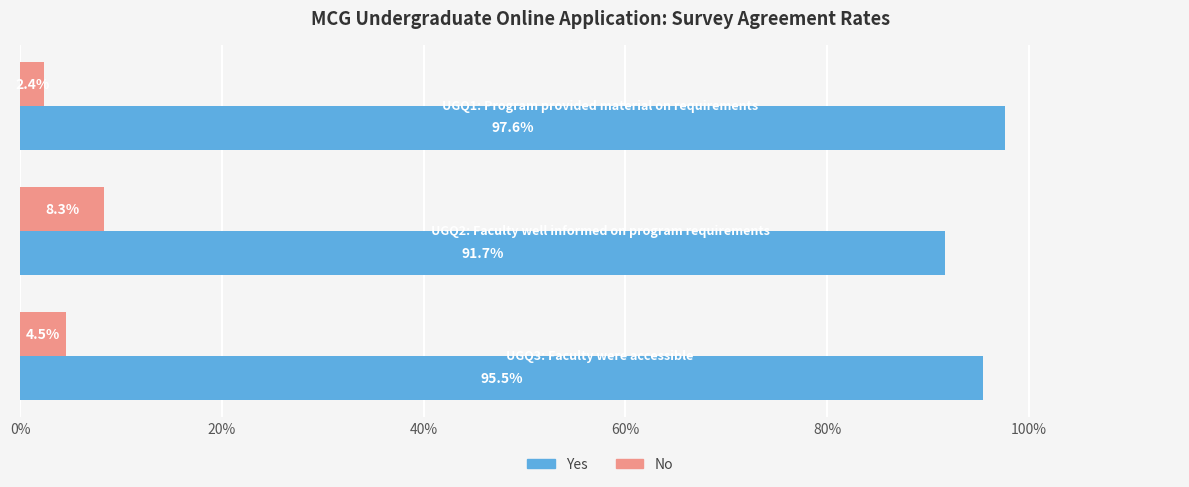

What are all the series names shown in the legend?

Yes, No